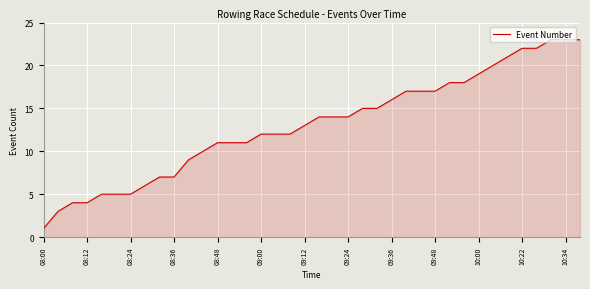

How many lines are shown in the chart?

1